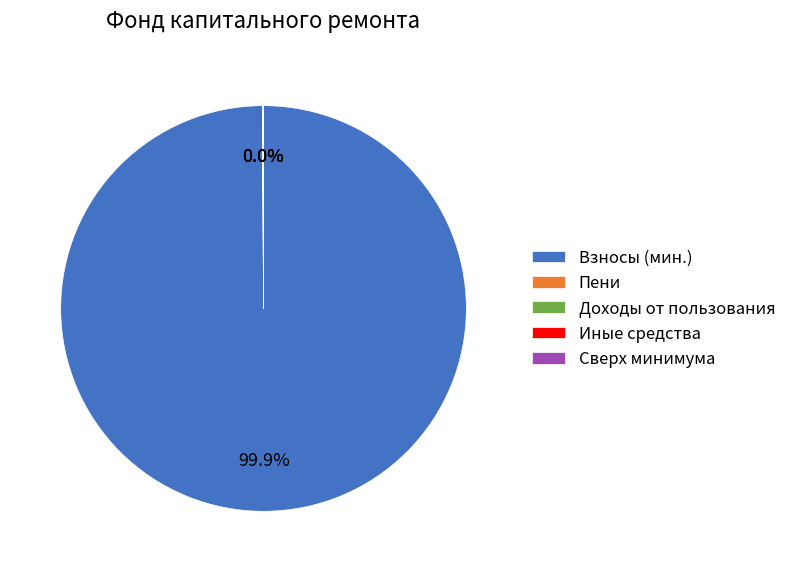

Does any single category account for the majority?

Yes